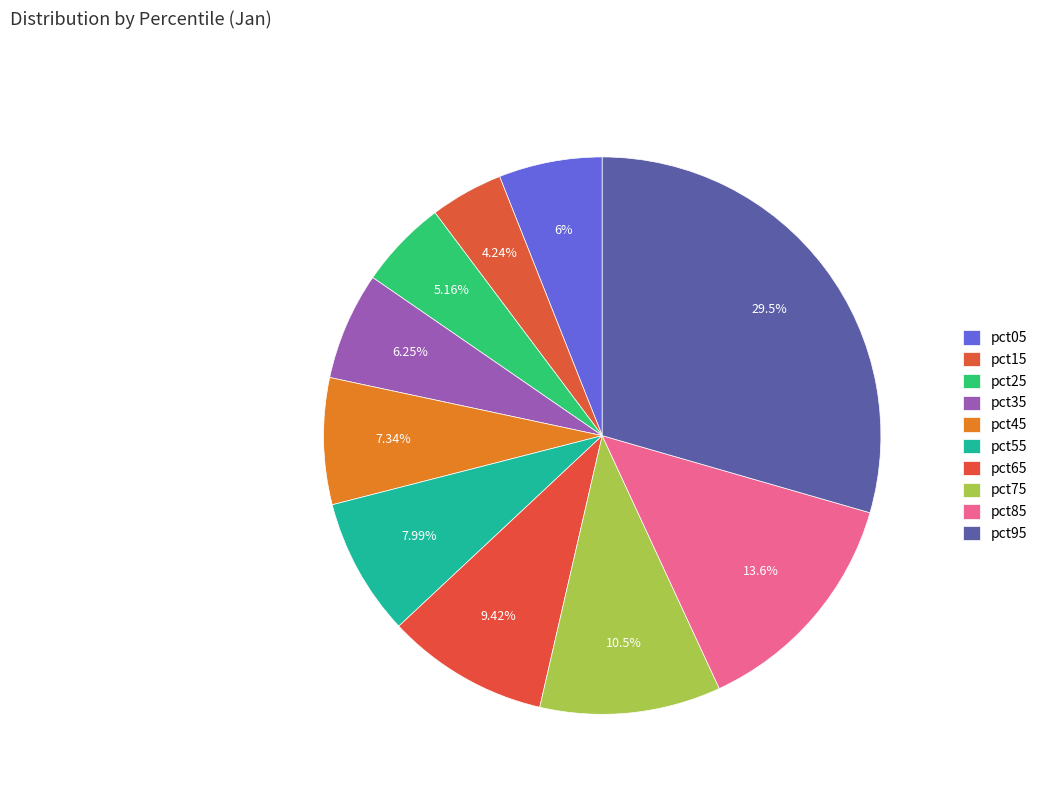

The pct25 slice represents 5% of the pie. True or false?

True